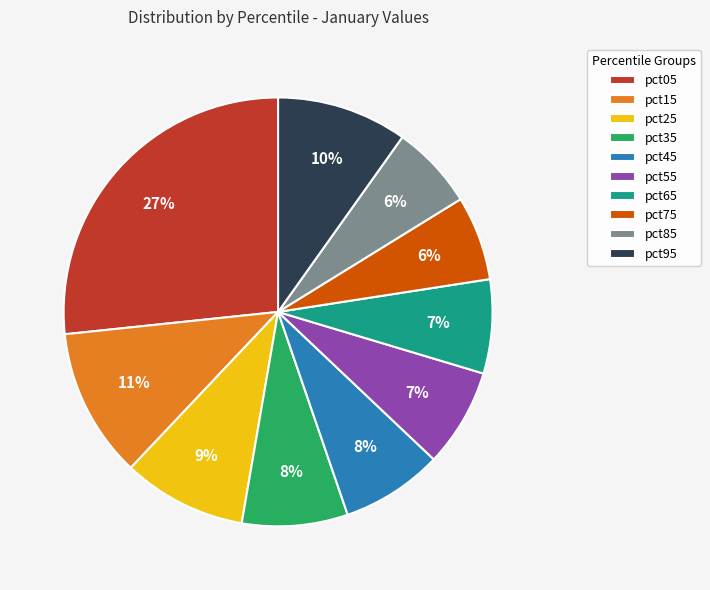

Combined, do pct45 and pct05 account for over 50%?

No